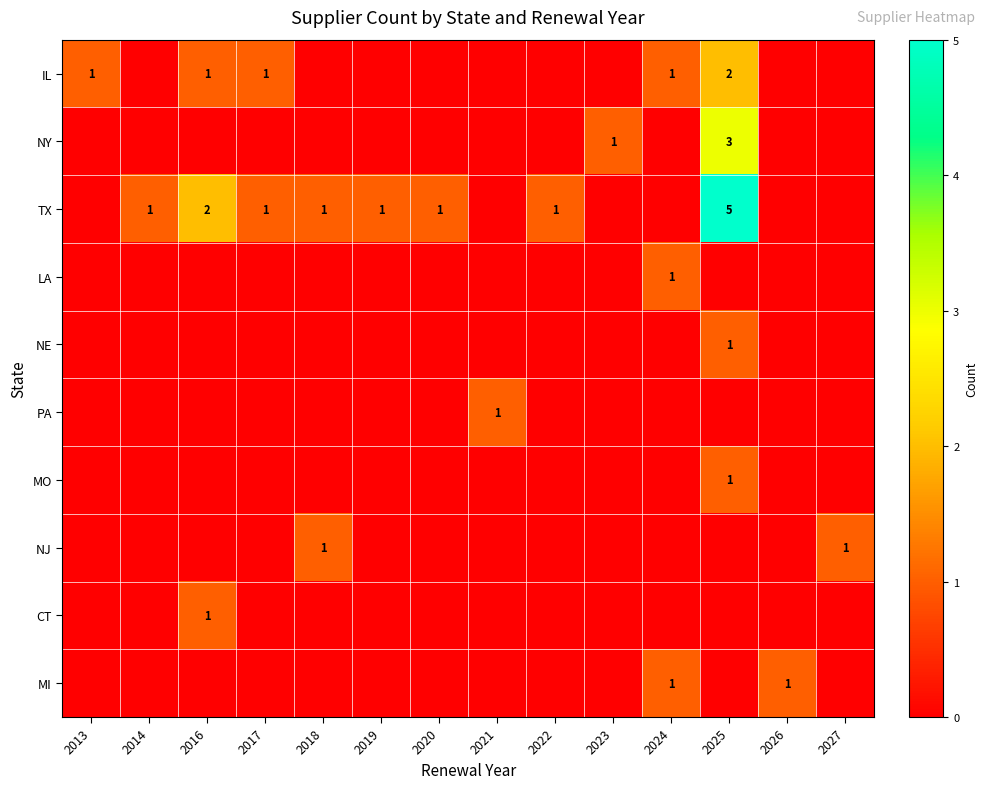

Is it true that PA equals 0 at 2021?

False